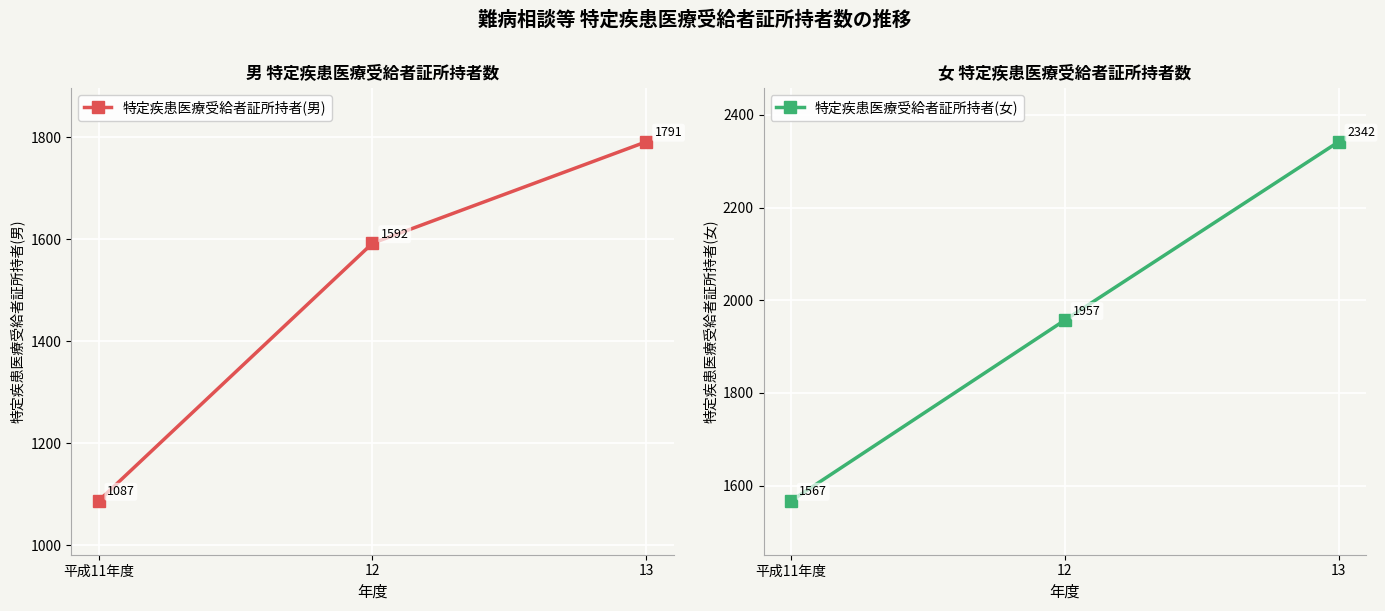

How many categories are shown in the chart?

3